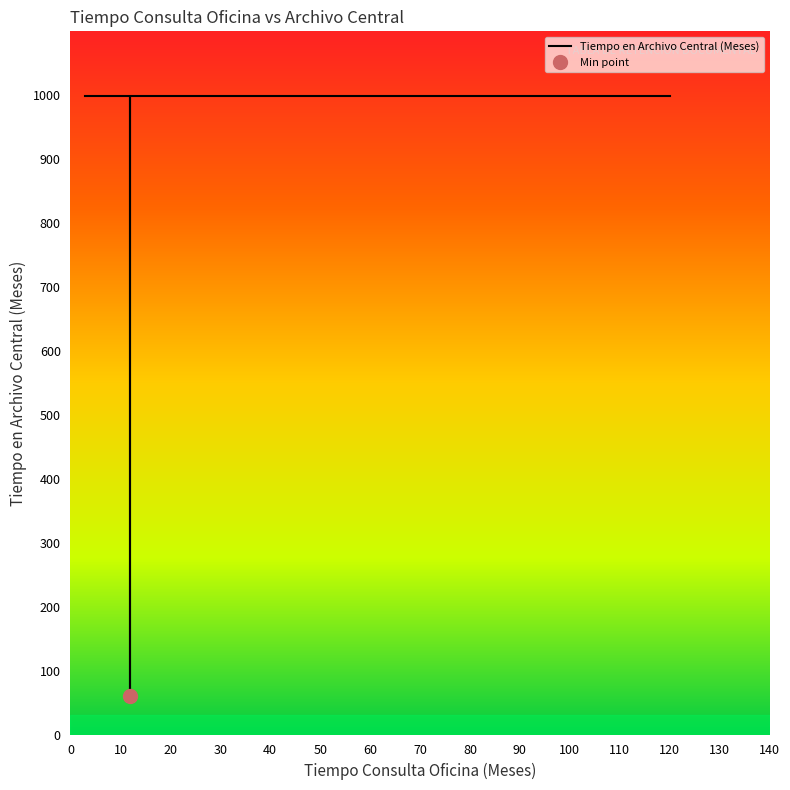

Read the value at 12.

999